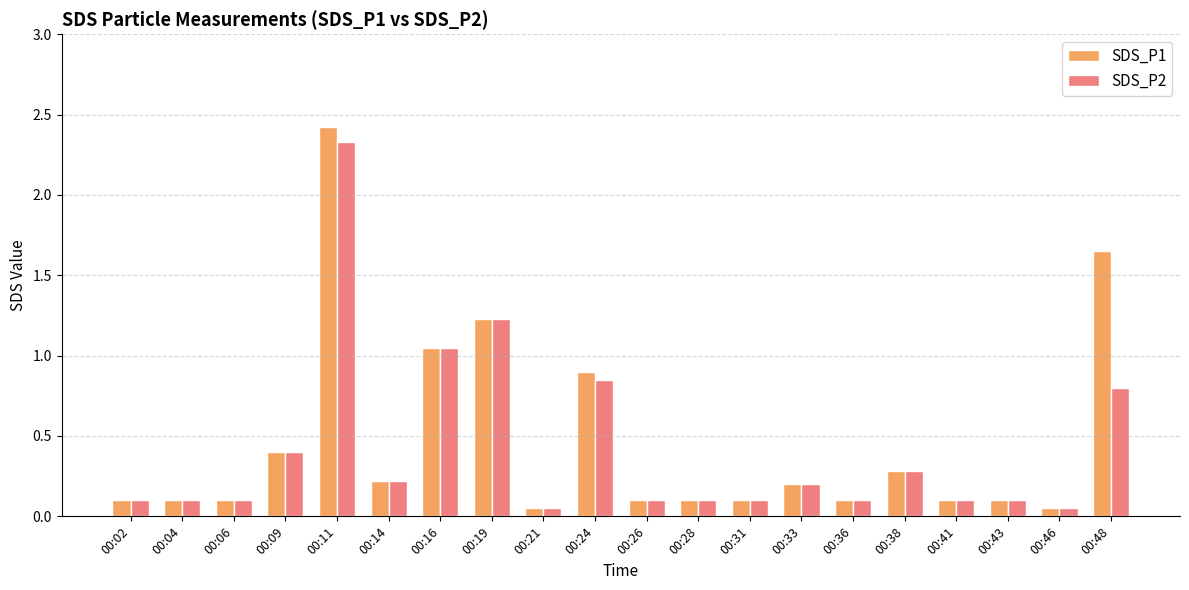

At which category does the chart reach its peak across all series?

00:11